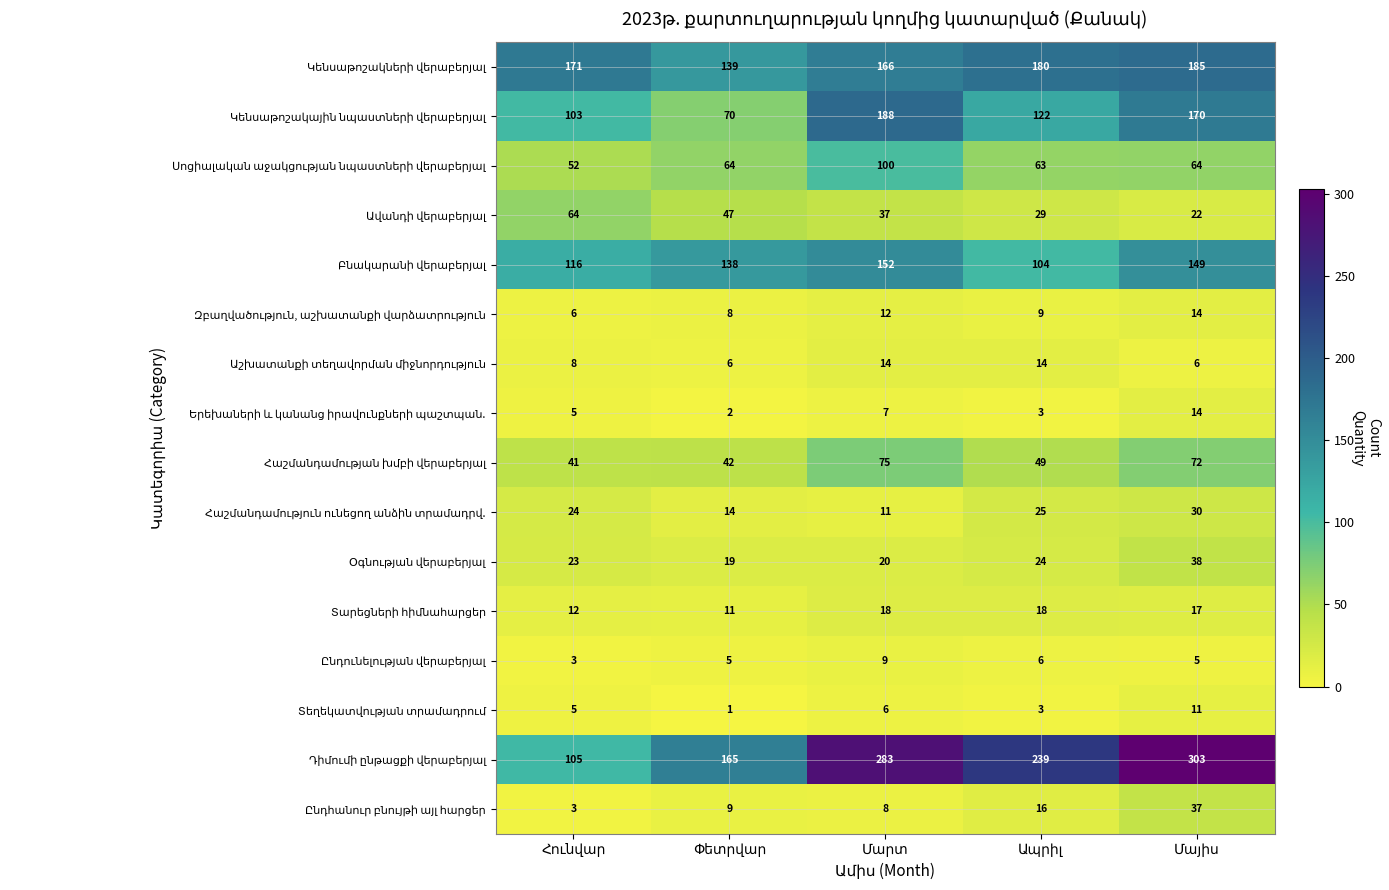

At how many categories does at least one series exceed 139?

5